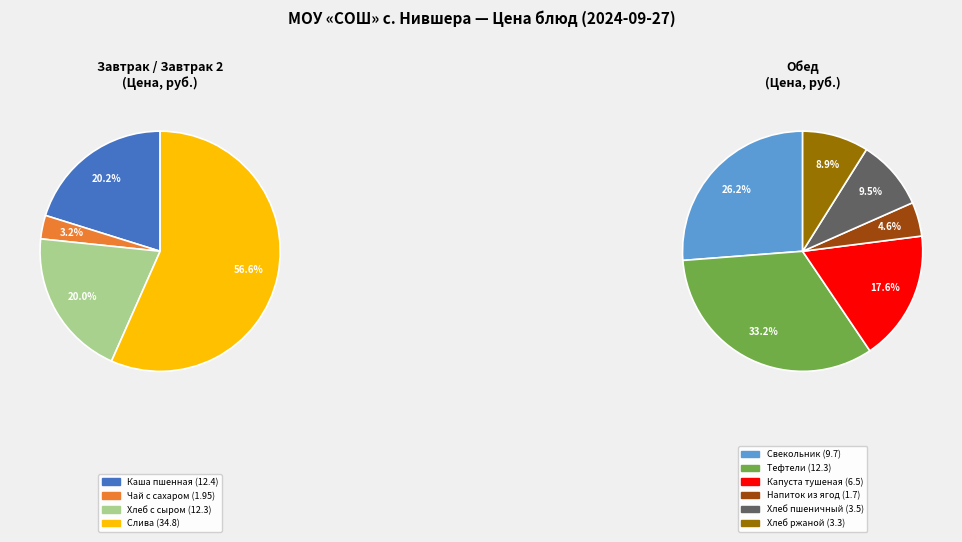

Which slice is the smallest?

Напиток из ягод